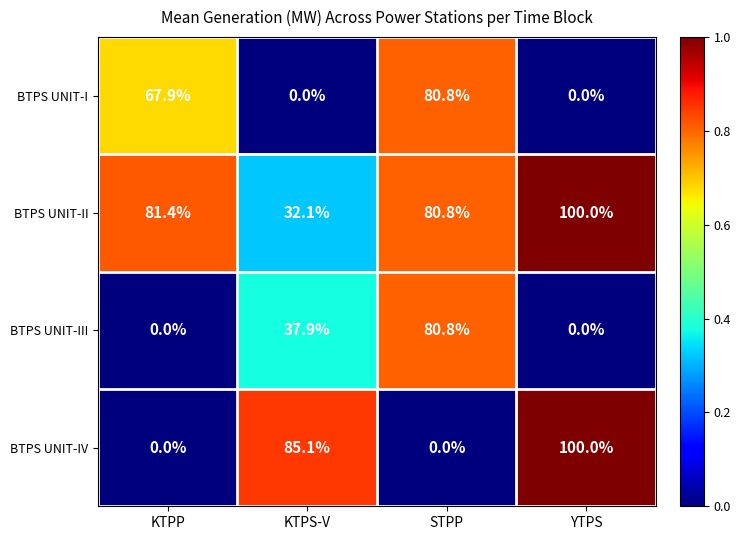

At how many categories does at least one series exceed 64?

4